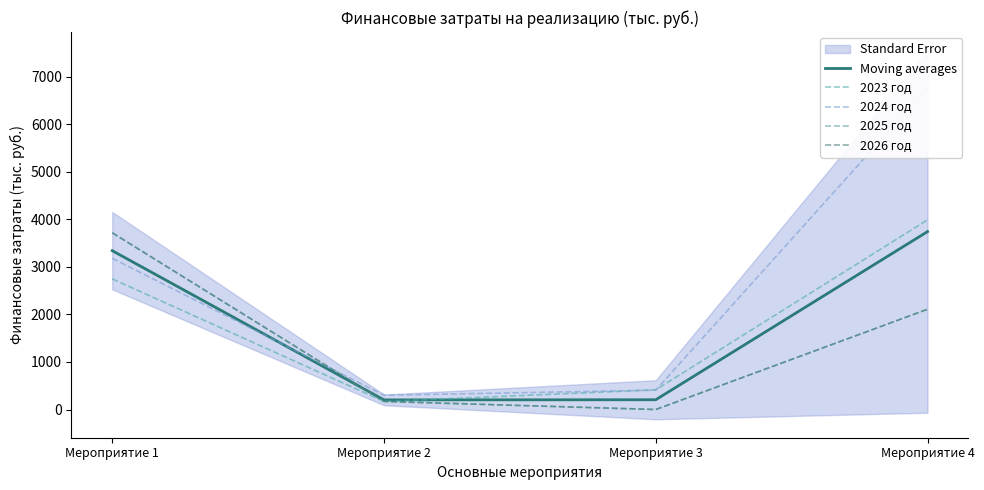

What is the difference between the second highest and minimum values in the Moving averages series?

3140.2